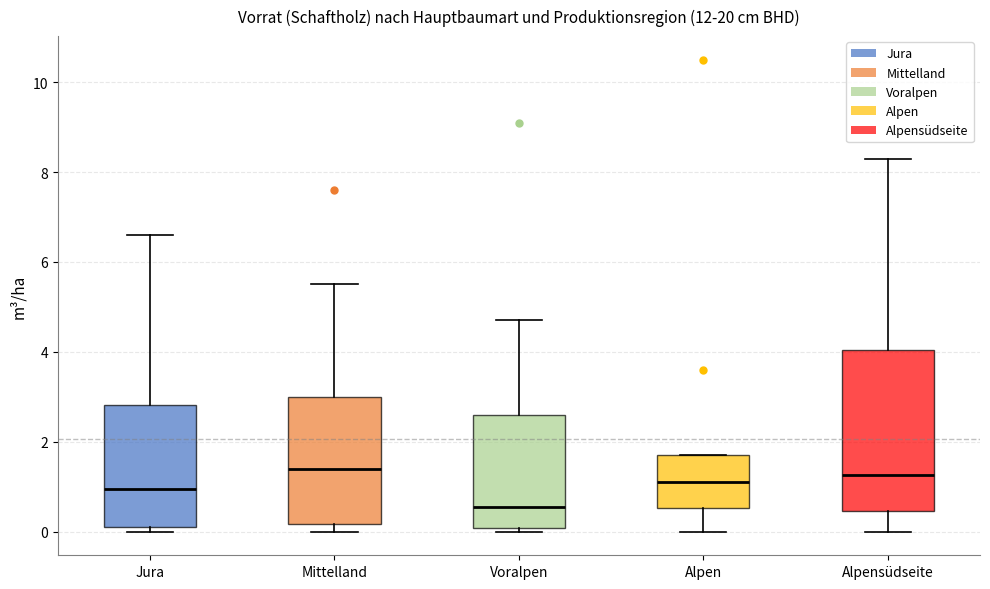

Where does the lower whisker of the box for Alpen end on the y-axis? The values are not printed on the chart, so give them approximately, as read against the axis.

0.0